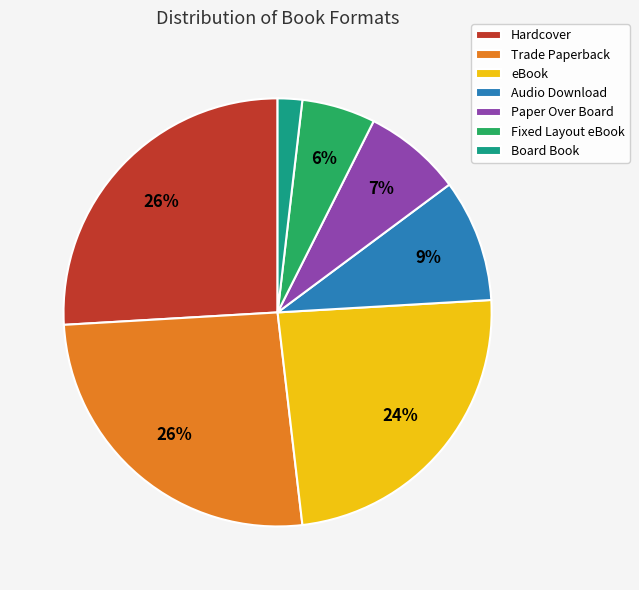

Is Trade Paperback the majority of the pie?

No